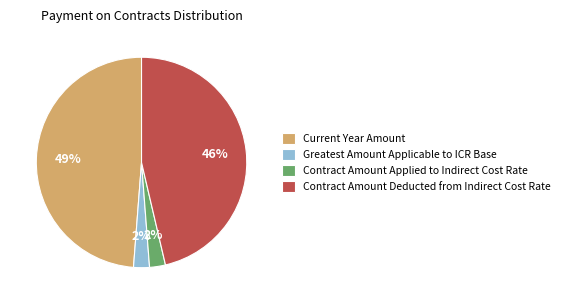

To the nearest percent, what portion does Contract Amount Applied to Indirect Cost Rate represent?

2%